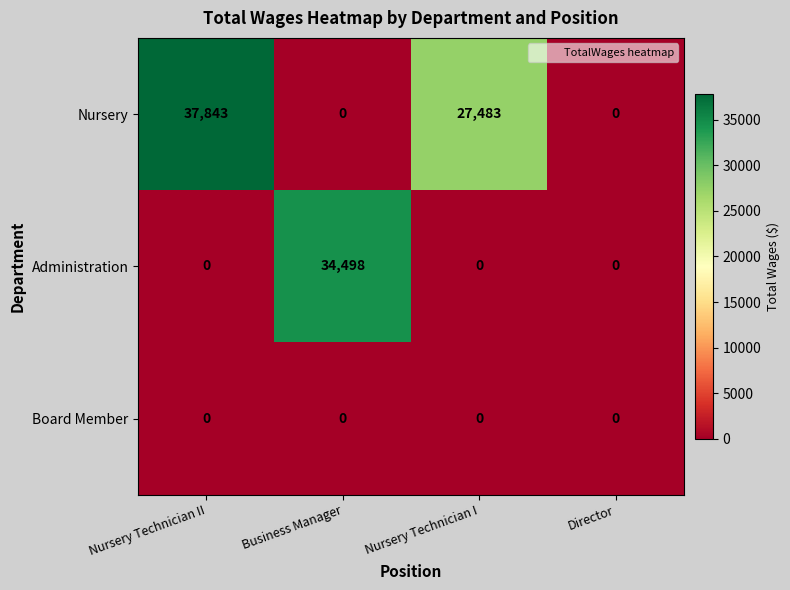

Reading left to right, extract all data points from this chart.

Nursery: Nursery Technician II=37843	Business Manager=0	Nursery Technician I=27483	Director=0
Administration: Nursery Technician II=0	Business Manager=34498	Nursery Technician I=0	Director=0
Board Member: Nursery Technician II=0	Business Manager=0	Nursery Technician I=0	Director=0